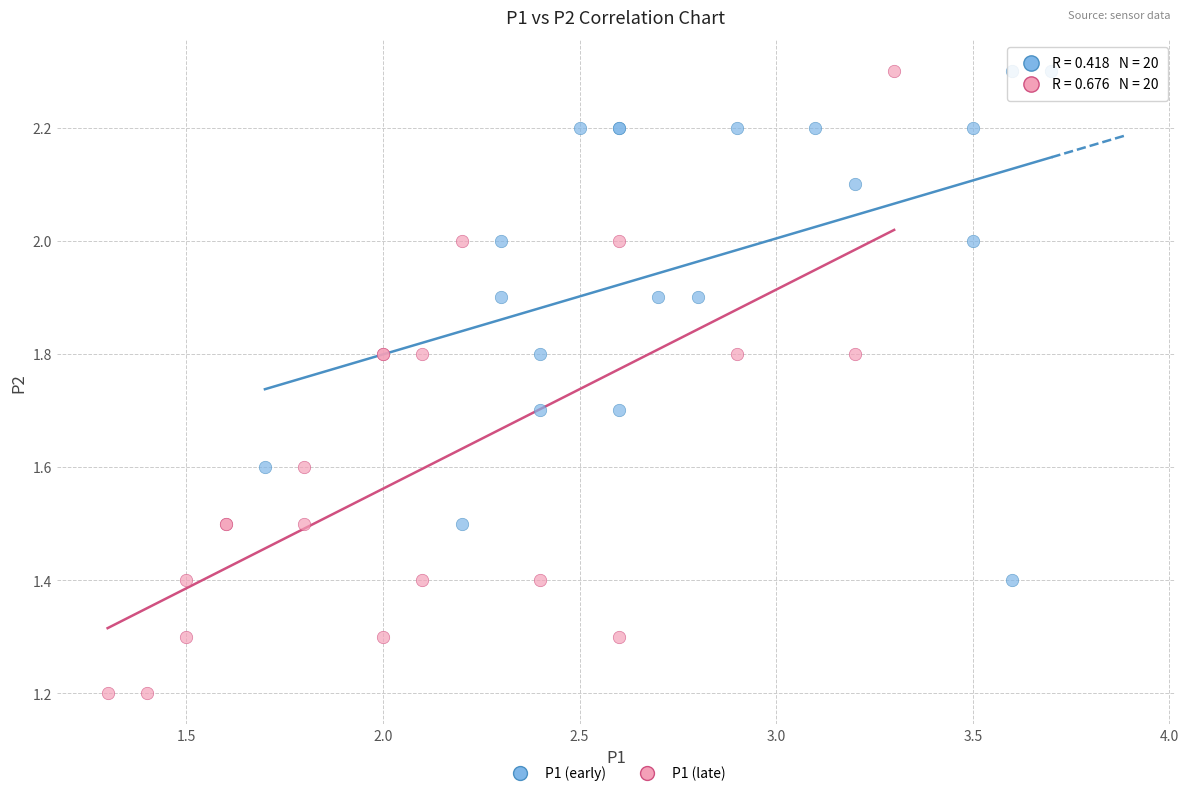

What are all the series names shown in the legend?

P1 (early), P1 (late)